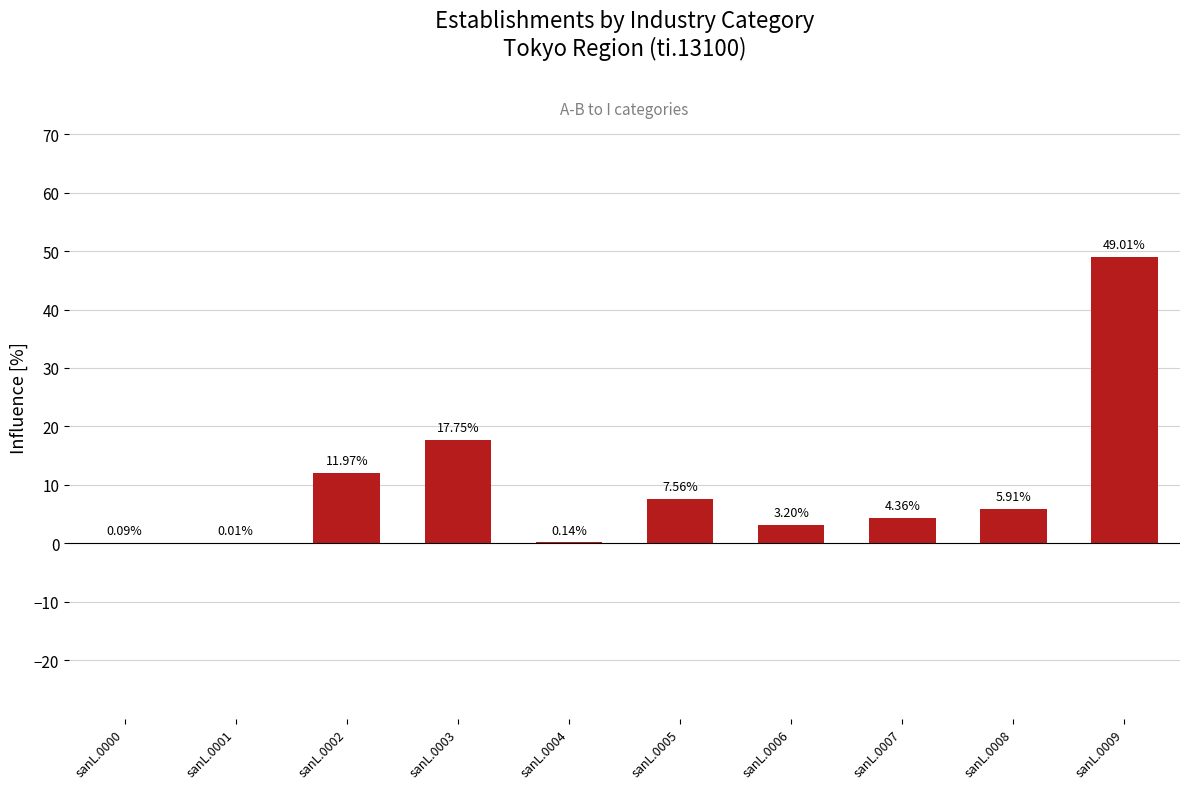

What is the change in value from sanL.0004 to sanL.0009?

+48.9